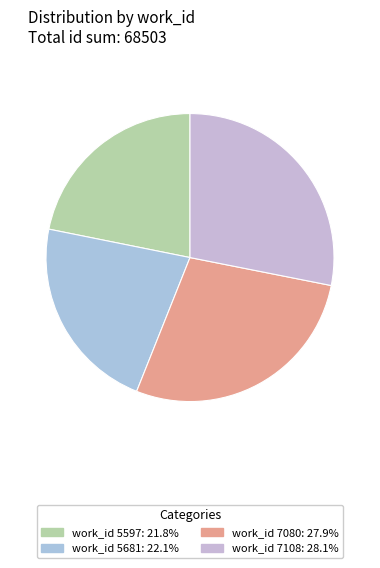

What is the smallest slice in the pie chart?

5597